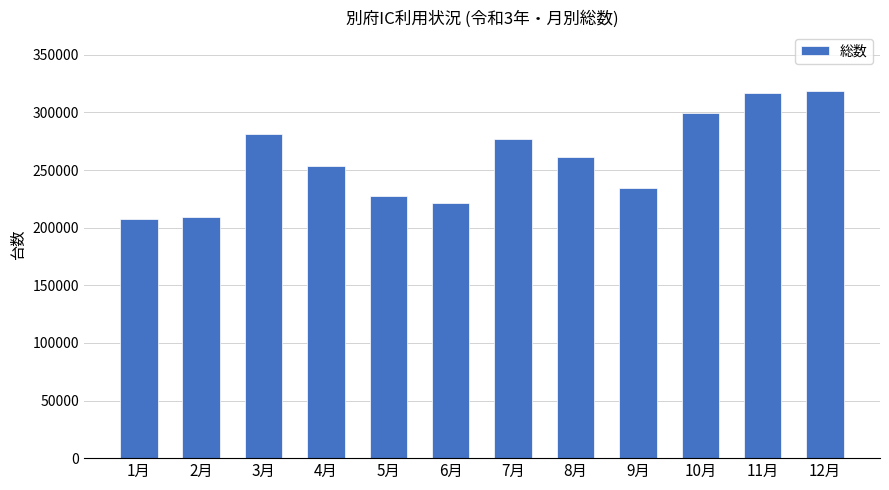

Approximately how many times larger is the value at 7月 compared to 9月?

1.2